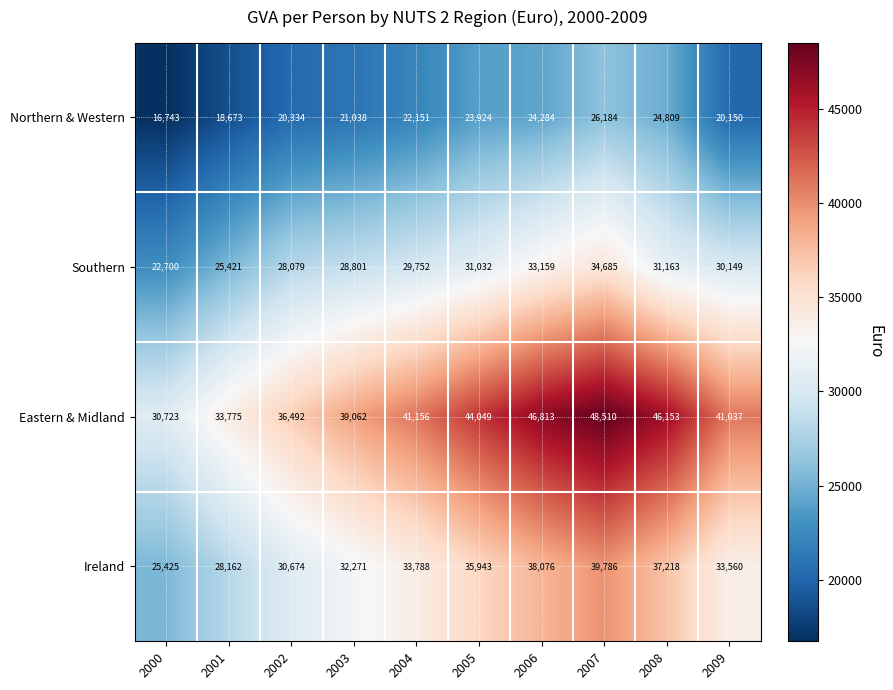

Which label corresponds to the largest value in the chart?

2007